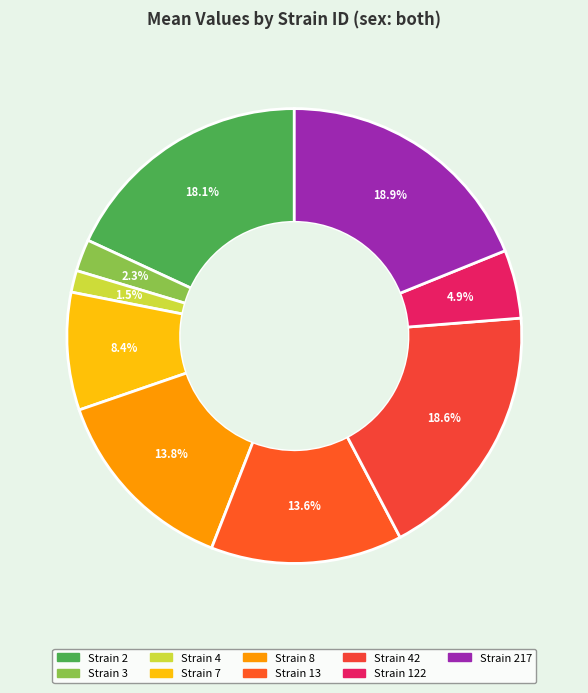

How many slices are in this pie chart?

9